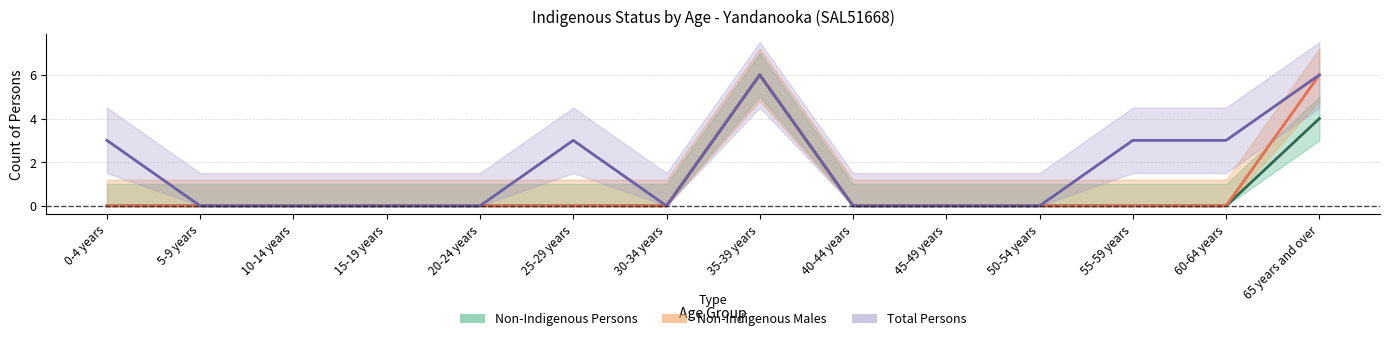

What is the spread (max minus min) of values at 60-64 years?

3